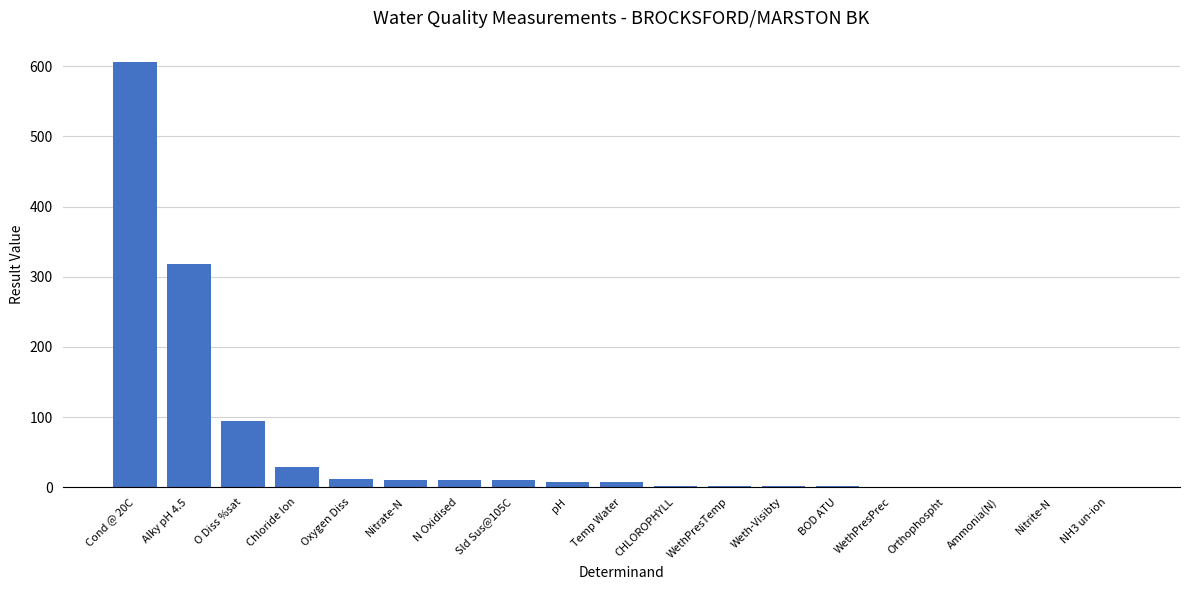

What is the greatest value displayed?

606.0